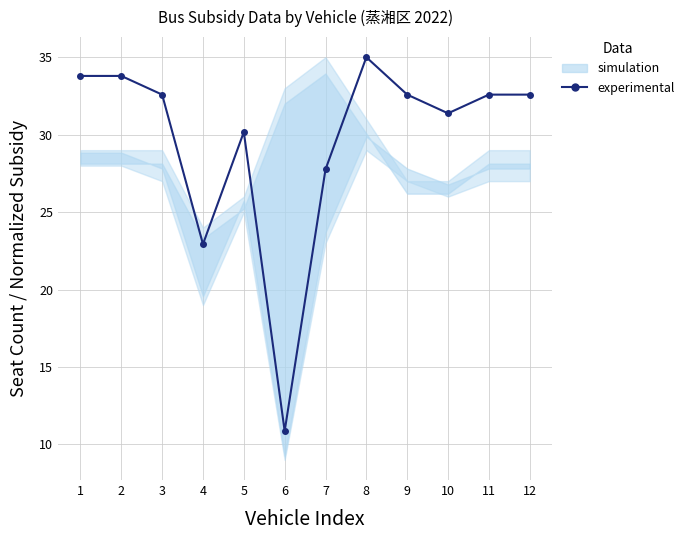

Which has a higher value, 10 or 6?

10